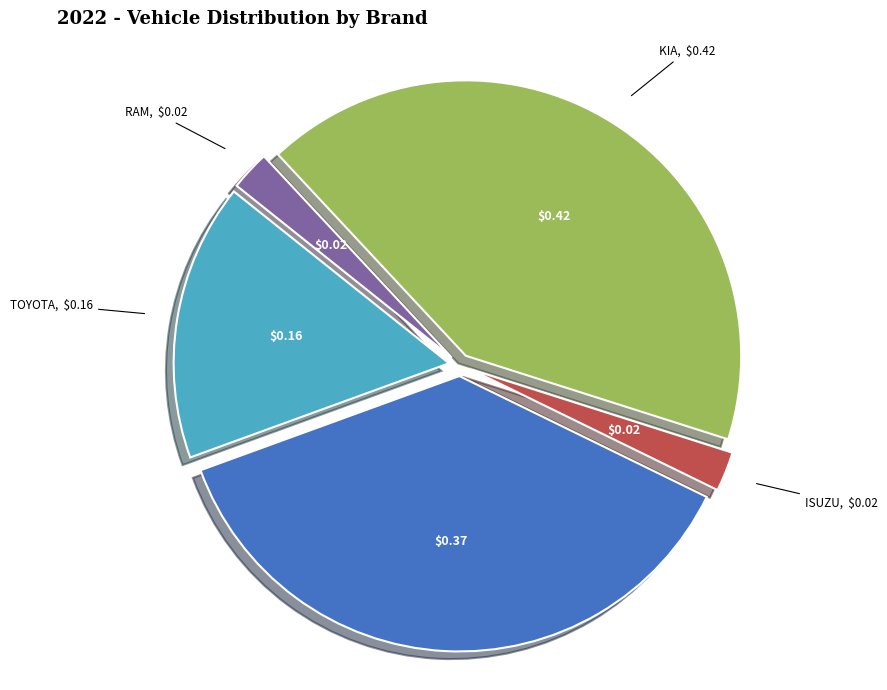

Which slice is the largest?

KIA